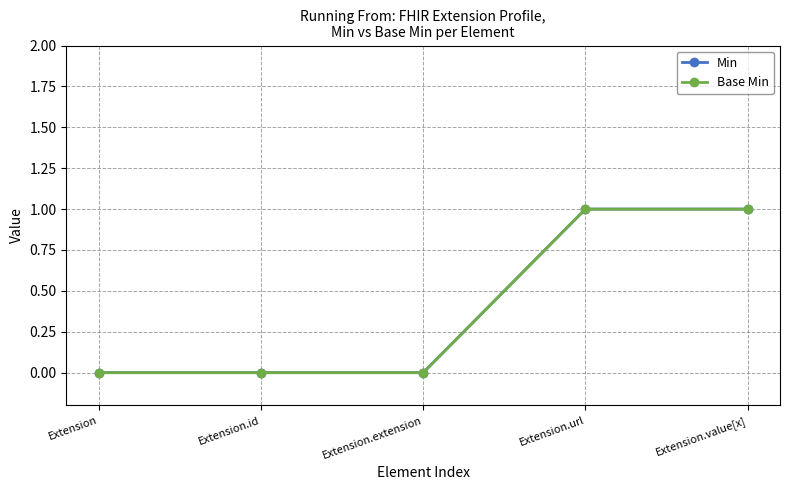

Does the chart have visible grid lines?

Yes